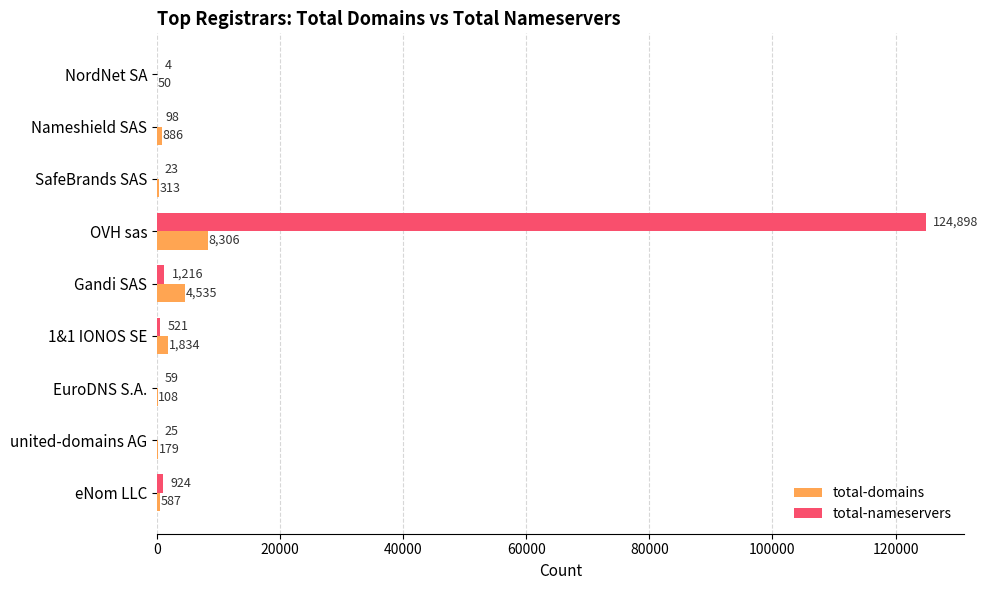

What is the maximum value shown in the chart?

124898